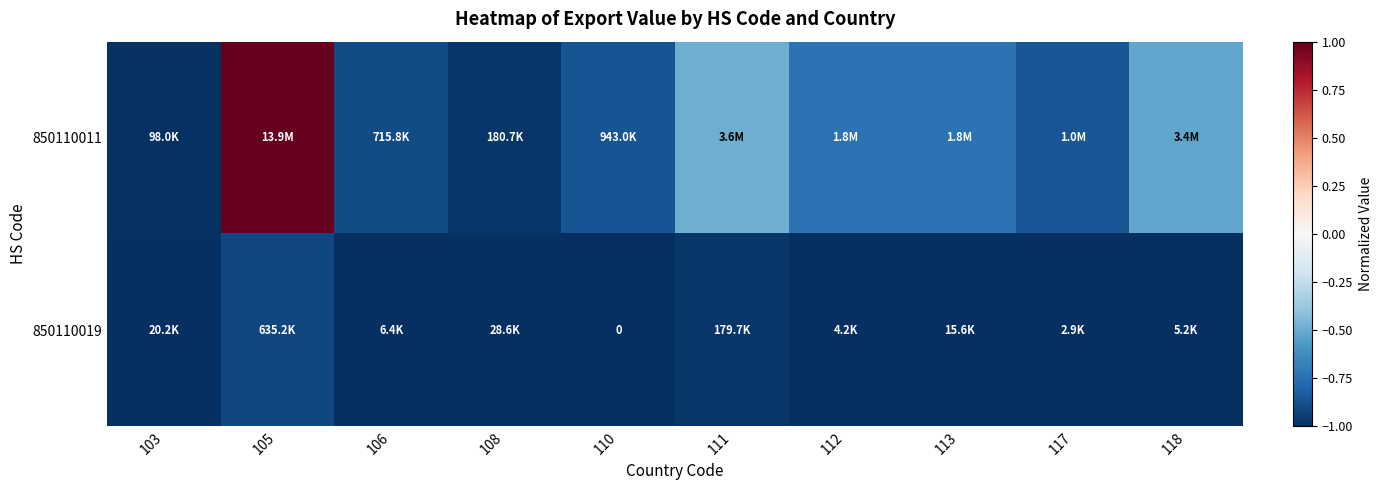

Read the 850110011 value at 103.

-1.0